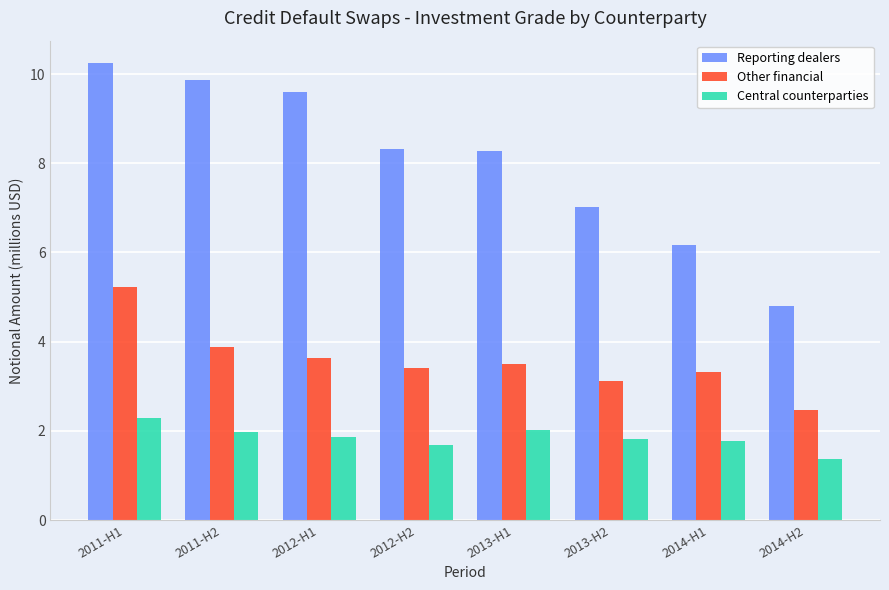

What is the value of the Central counterparties bar at the 8th from the left?

1.4